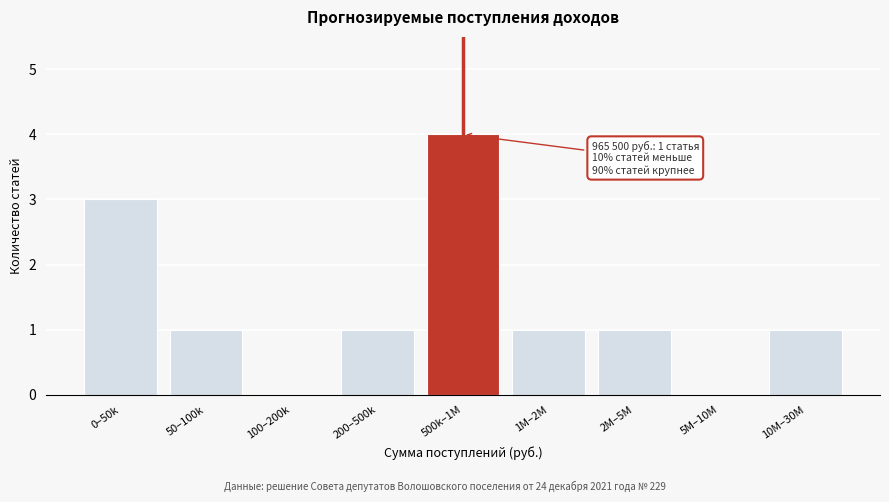

Reading left to right, list all the values displayed in this chart.

0–50k=3	50–100k=1	100–200k=0	200–500k=1	500k–1M=4	1M–2M=1	2M–5M=1	5M–10M=0	10M–30M=1